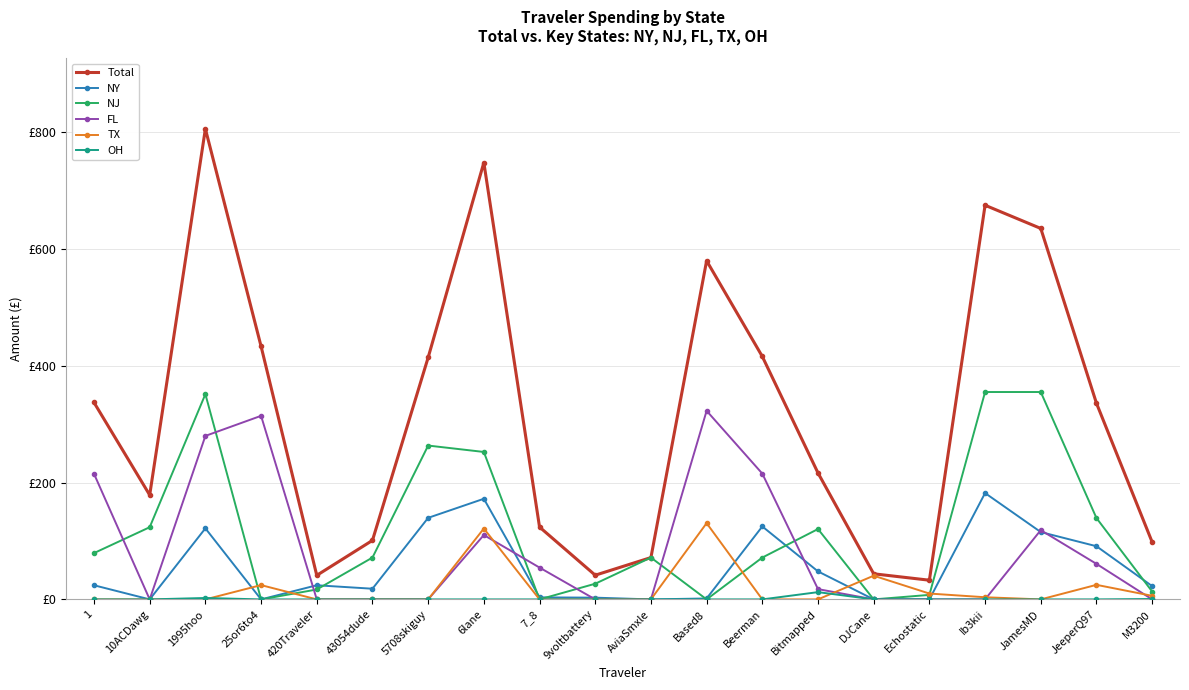

What is the spread (max minus min) of values at 1995hoo?

805.7